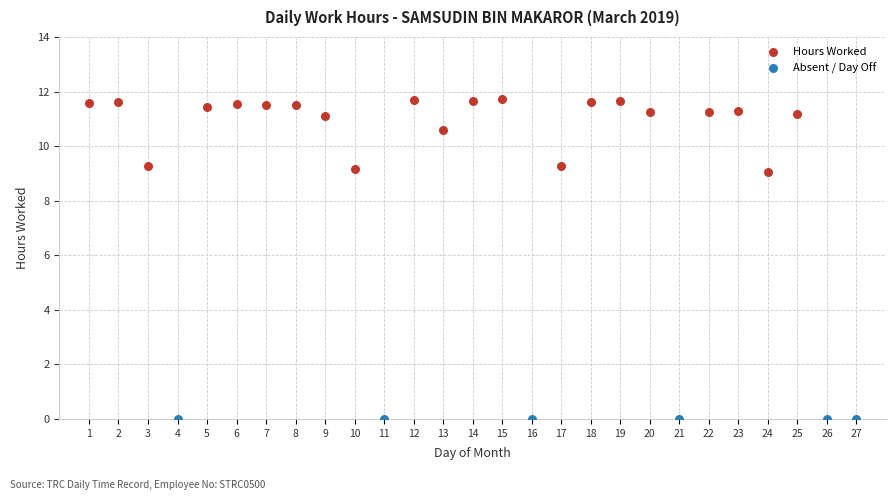

Which series contains the lowest Y value?

Absent / Day Off